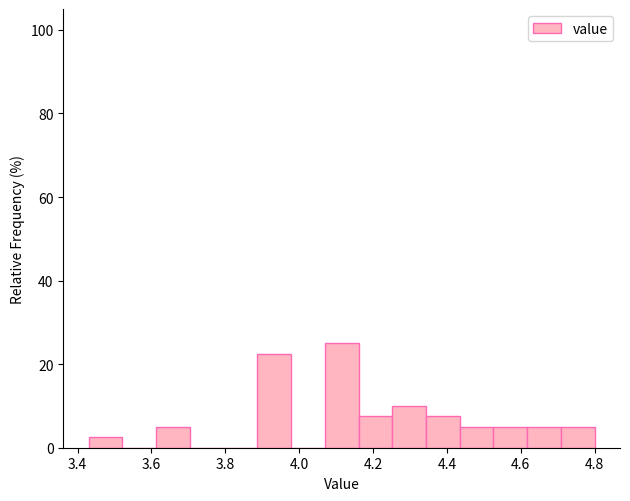

Reading left to right, list every bar in this chart as the range it spans on the x-axis followed by its height. Neither the bar edges nor the heights are printed on the chart, so give them approximately, as read against the axes.

3.44 to 3.52: 2
3.52 to 3.62: 0
3.62 to 3.70: 6
3.70 to 3.80: 0
3.80 to 3.88: 0
3.88 to 3.98: 22
3.98 to 4.06: 0
4.06 to 4.16: 26
4.16 to 4.26: 8
4.26 to 4.34: 10
4.34 to 4.44: 8
4.44 to 4.52: 6
4.52 to 4.62: 6
4.62 to 4.70: 6
4.70 to 4.80: 6